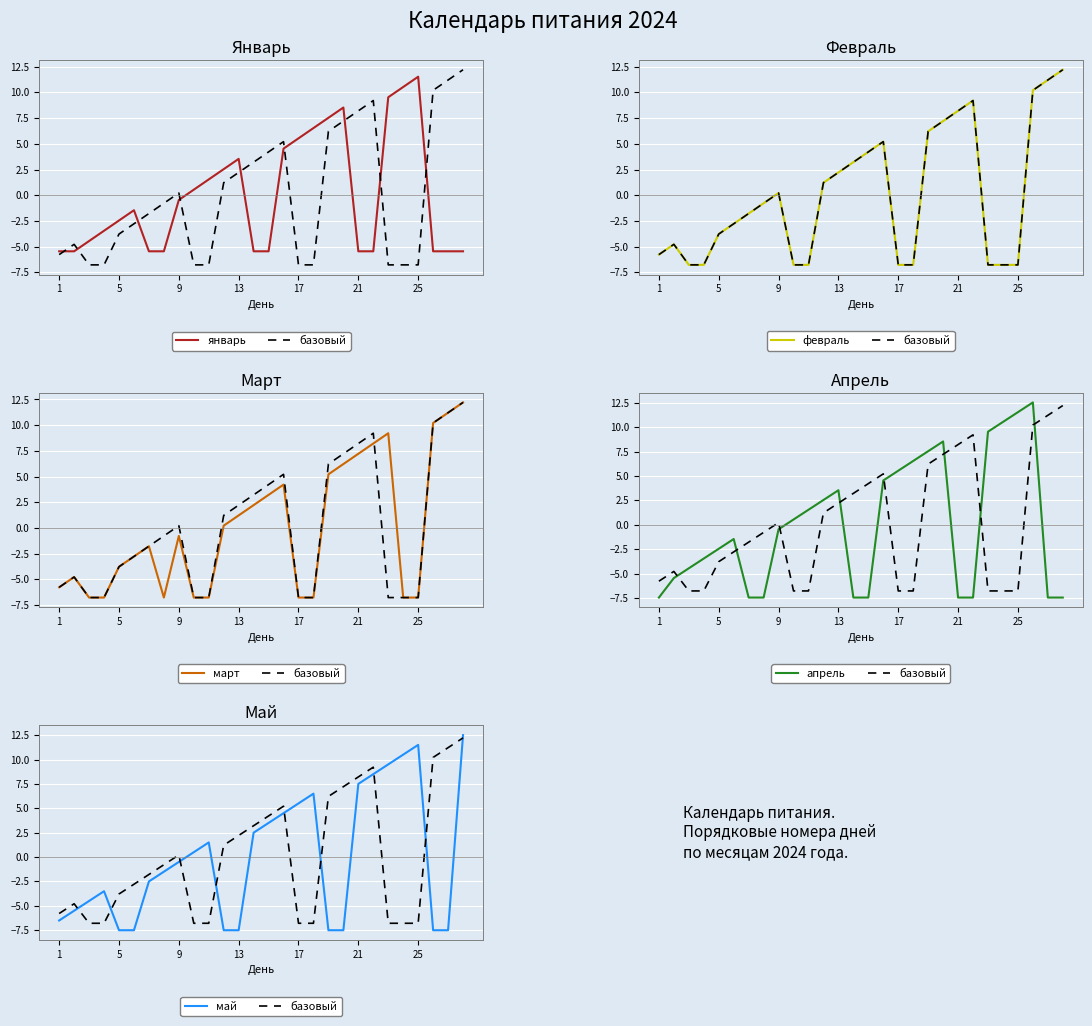

What is the value of the базовый point at the 5th from the left?

-3.8